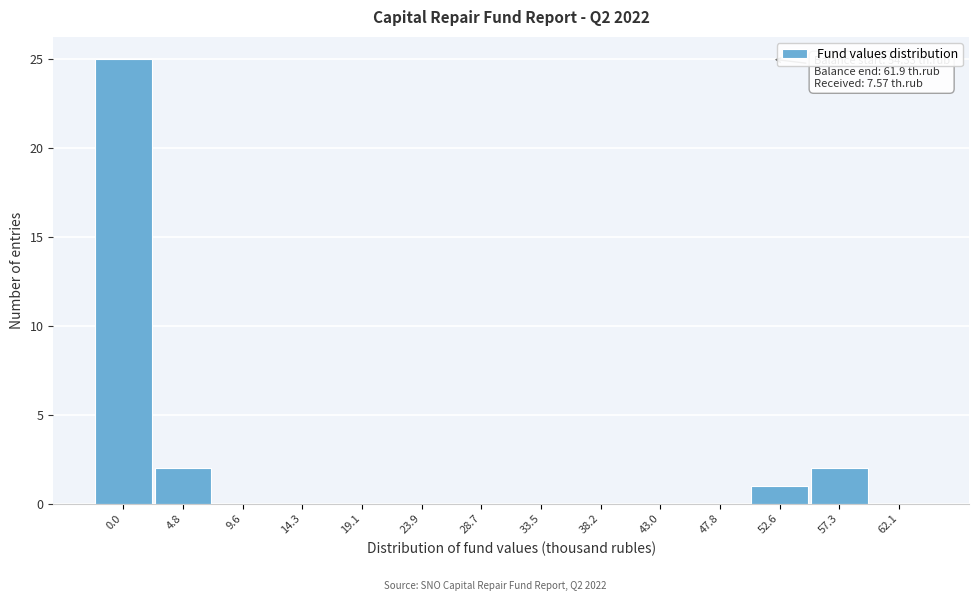

Reading right to left, extract all data points from this chart.

62.1=0	57.3=2	52.6=1	47.8=0	43.0=0	38.2=0	33.5=0	28.7=0	23.9=0	19.1=0	14.3=0	9.6=0	4.8=2	0.0=25